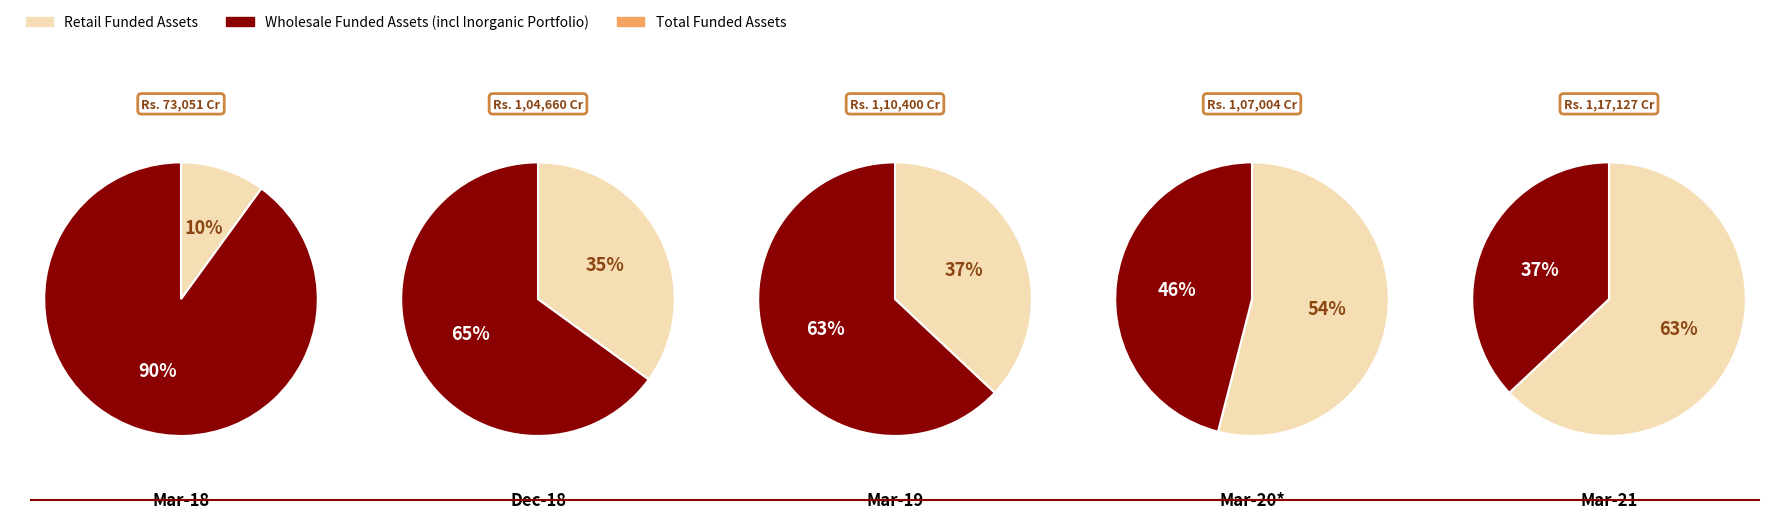

To the nearest percent, what is the difference between the 1 and 4 slice percentages?

9%